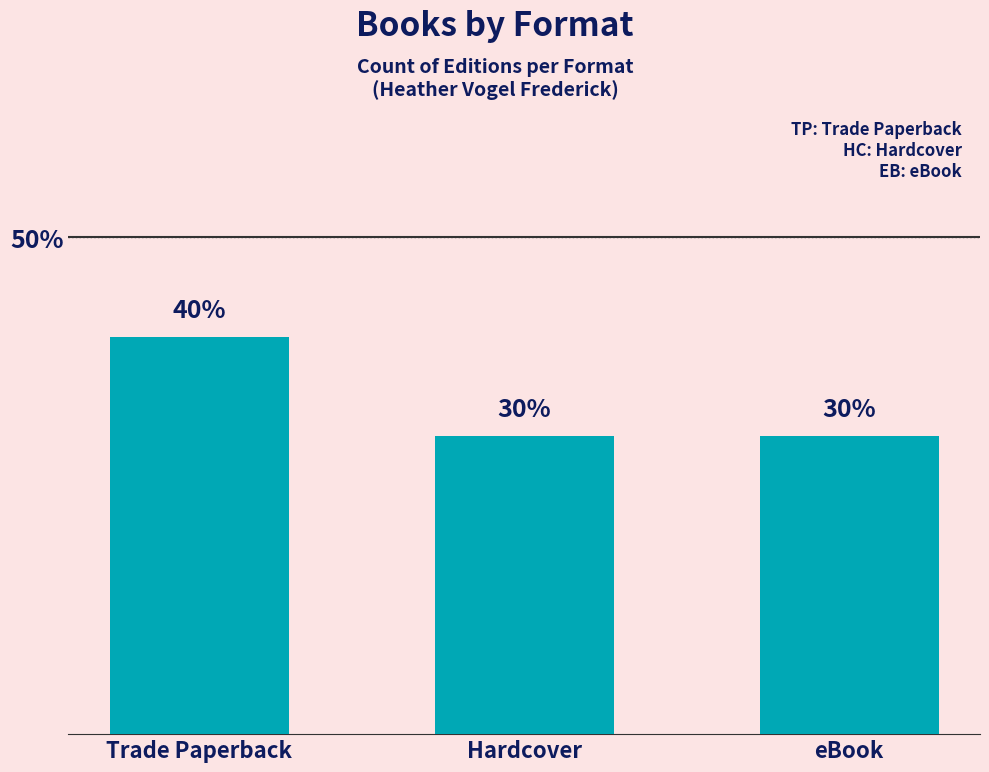

Are the bars horizontal?

No